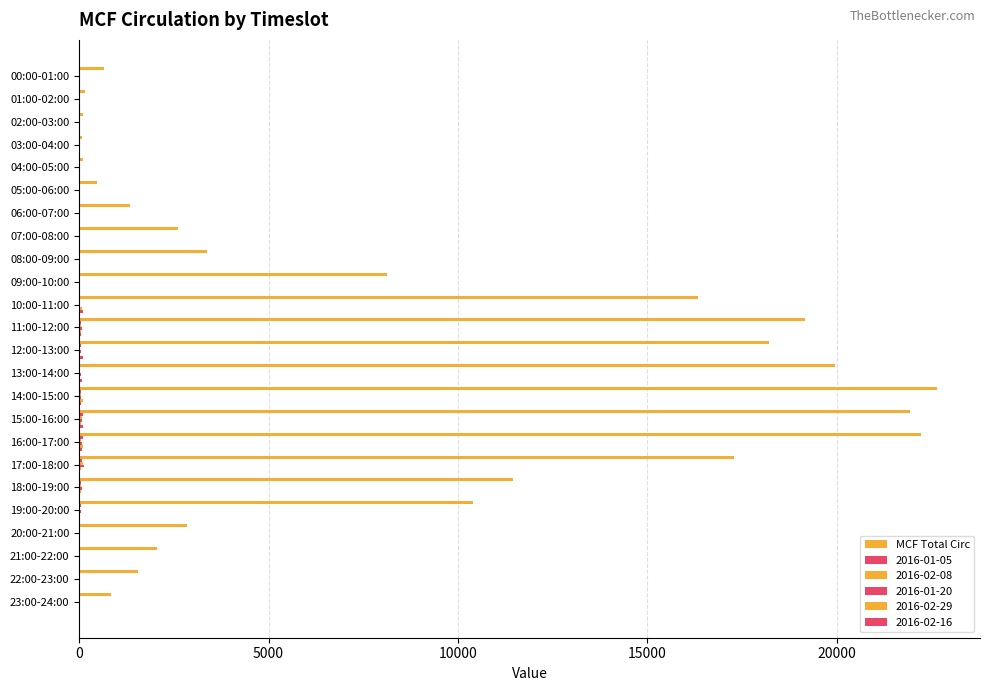

How many categories are shown in the chart?

24